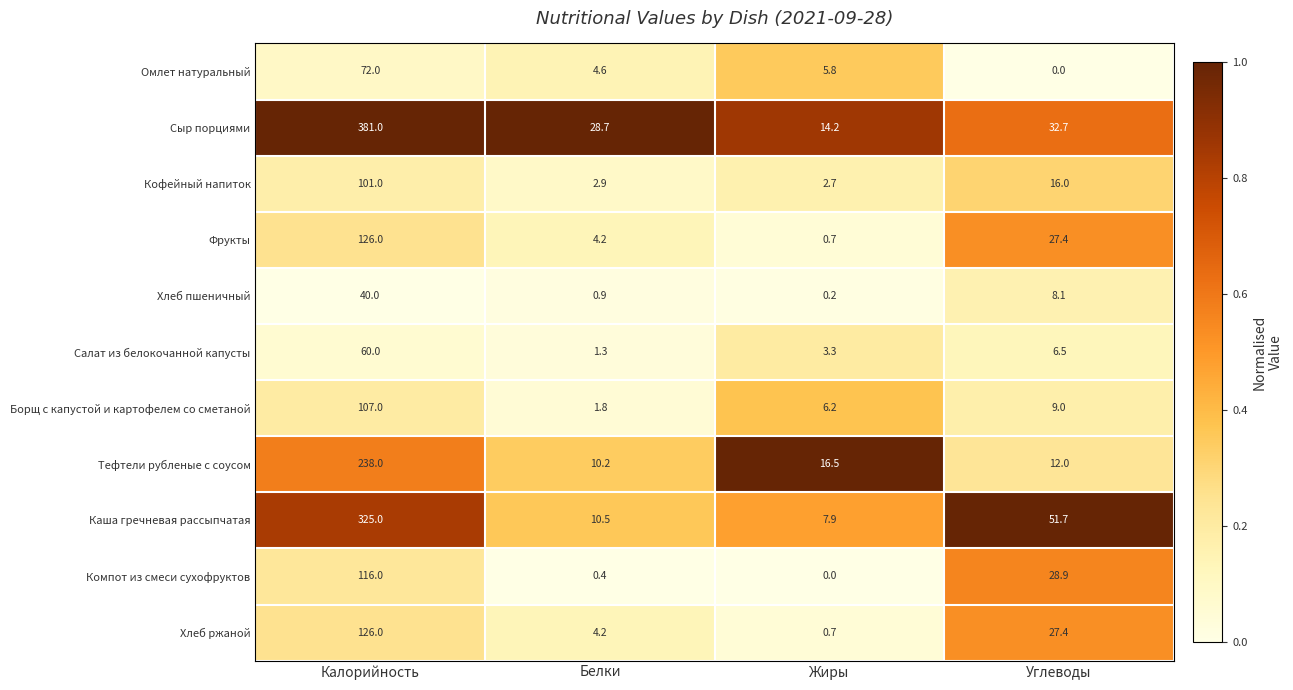

List the labels in order of Кофейный напиток value, smallest first.

Жиры, Белки, Углеводы, Калорийность